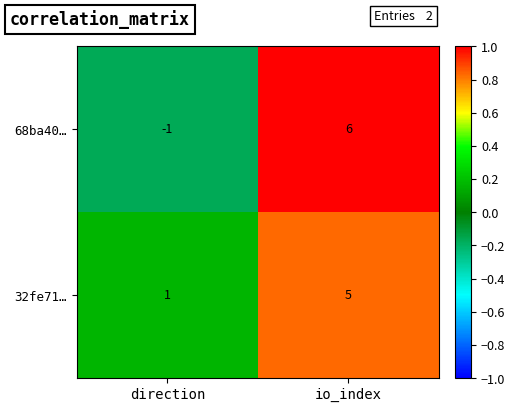

The value of 68ba40… at io_index is 6. True or false?

True